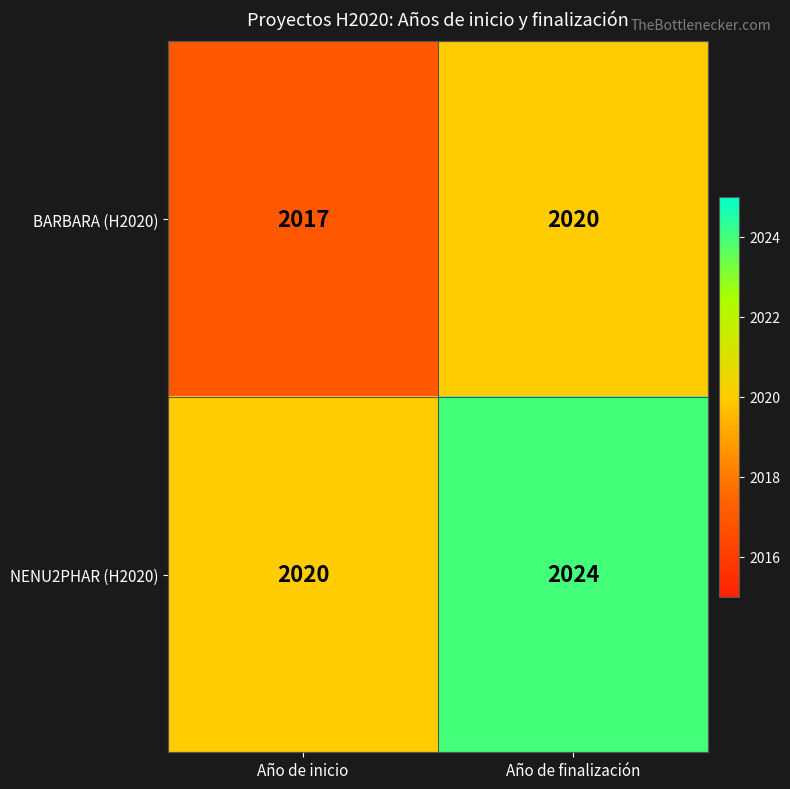

List the series in order of their overall mean, lowest first.

BARBARA (H2020), NENU2PHAR (H2020)